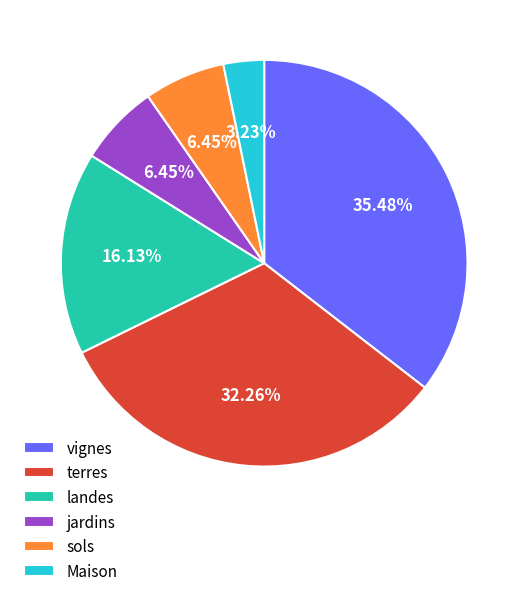

Is there a majority slice in this chart?

No